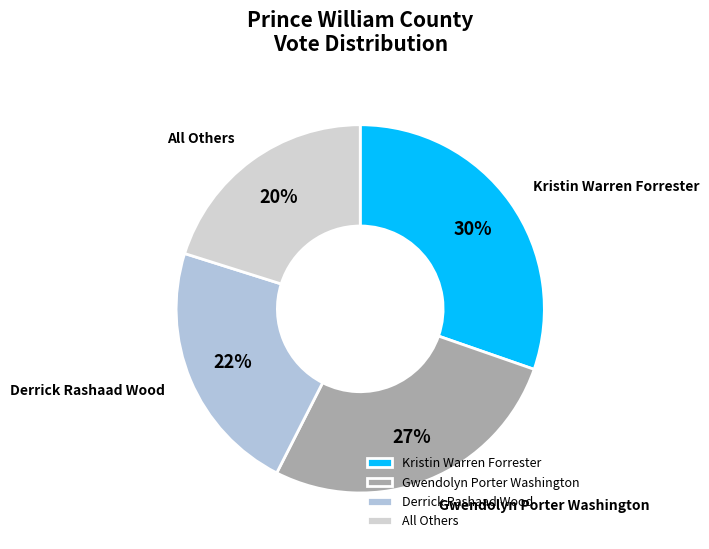

How many slices are in this pie chart?

4